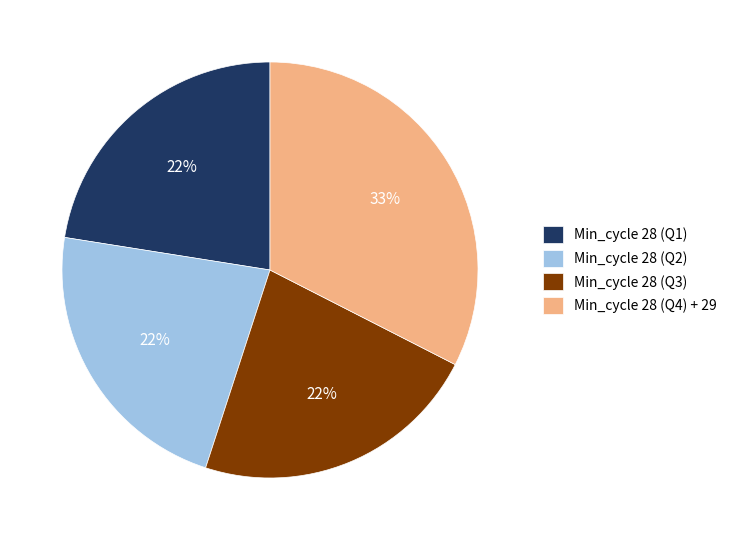

What is the largest slice in the pie chart?

Min_cycle 28 (Q4) + 29